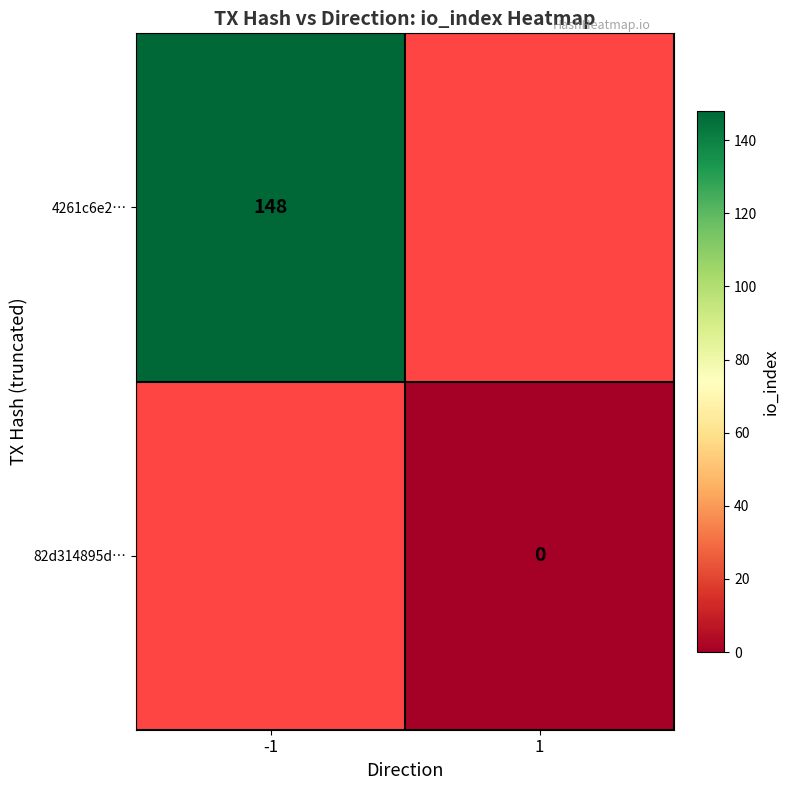

The 4261c6e2… series shows 148 at -1. True or false?

True